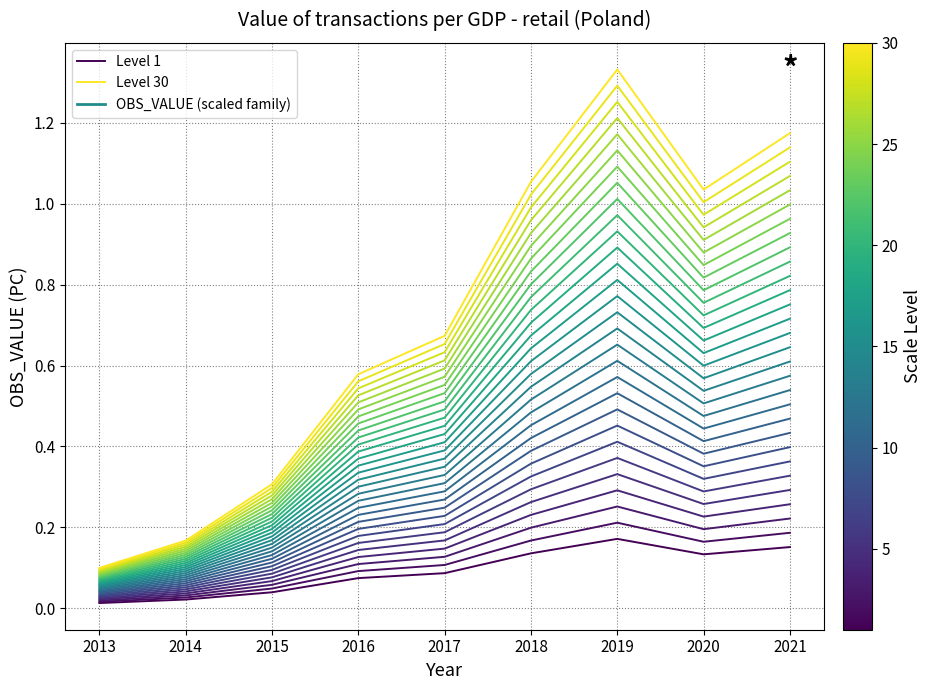

How many lines are shown in the chart?

2